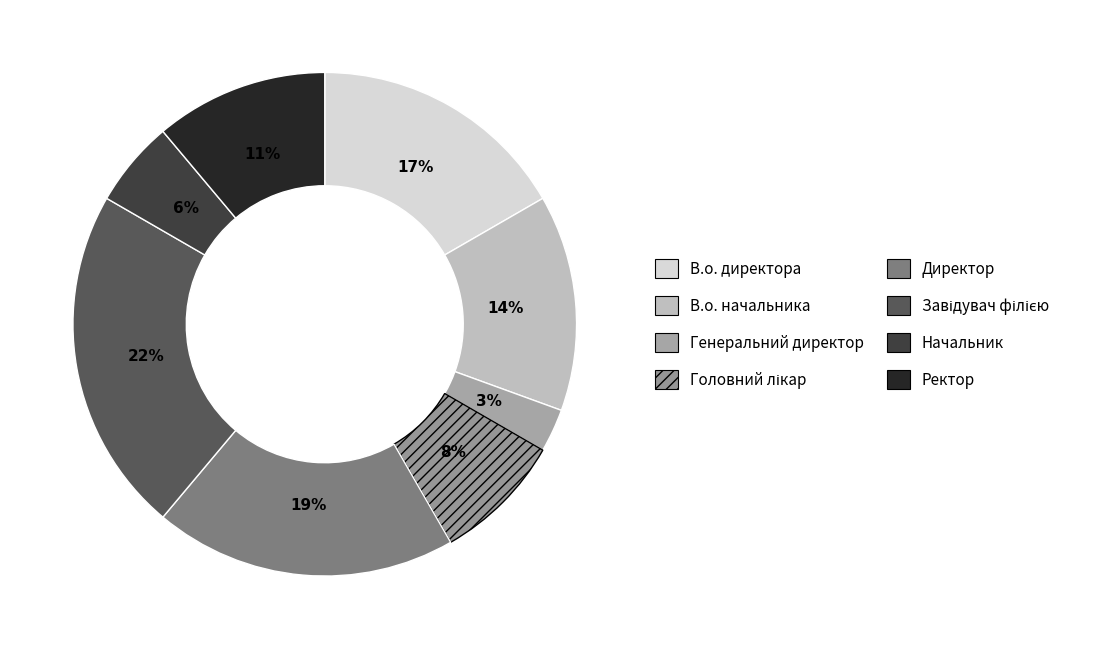

To the nearest percent, what is the difference between the largest and smallest slice percentages?

19%